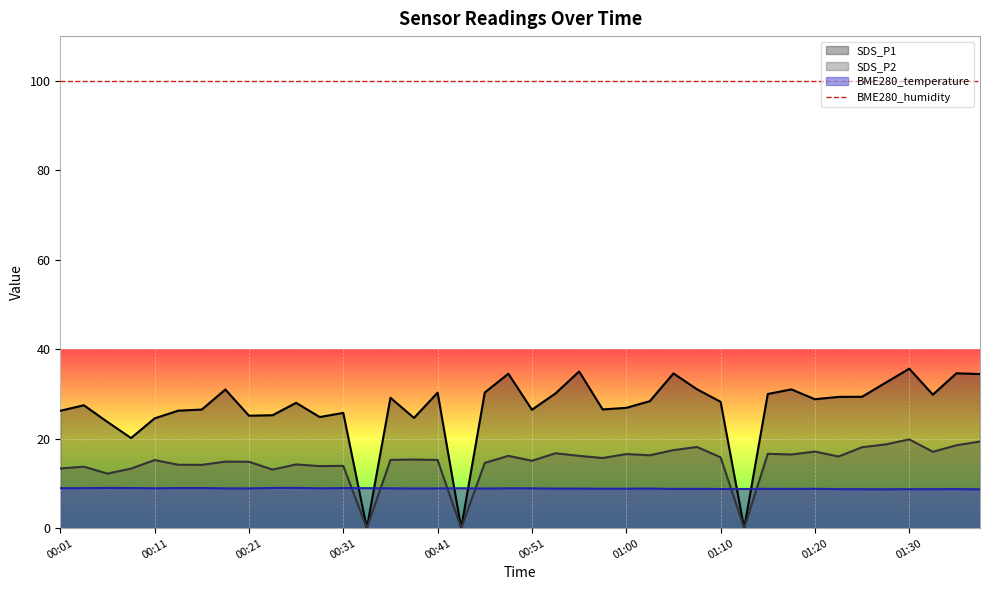

What is the average value of the BME280_temperature series?

8.9